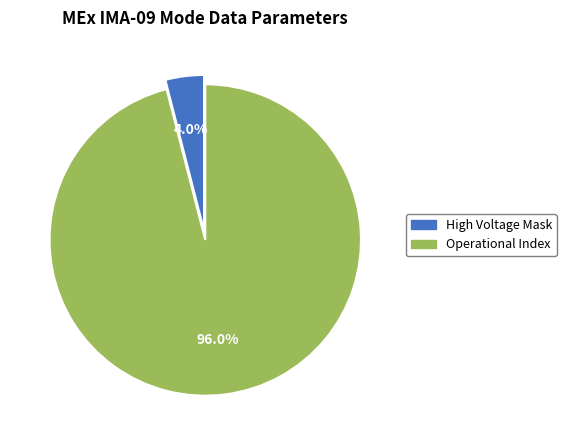

Is there a majority slice in this chart?

Yes